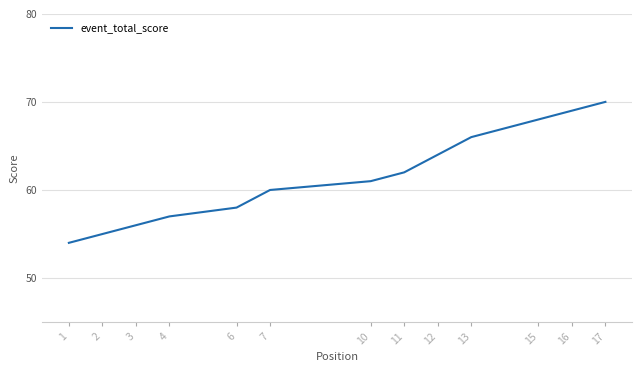

Reading left to right, what are all the values shown in this chart?

54	55	56	57	57	58	60	60	60	61	62	64	66	66	68	69	70